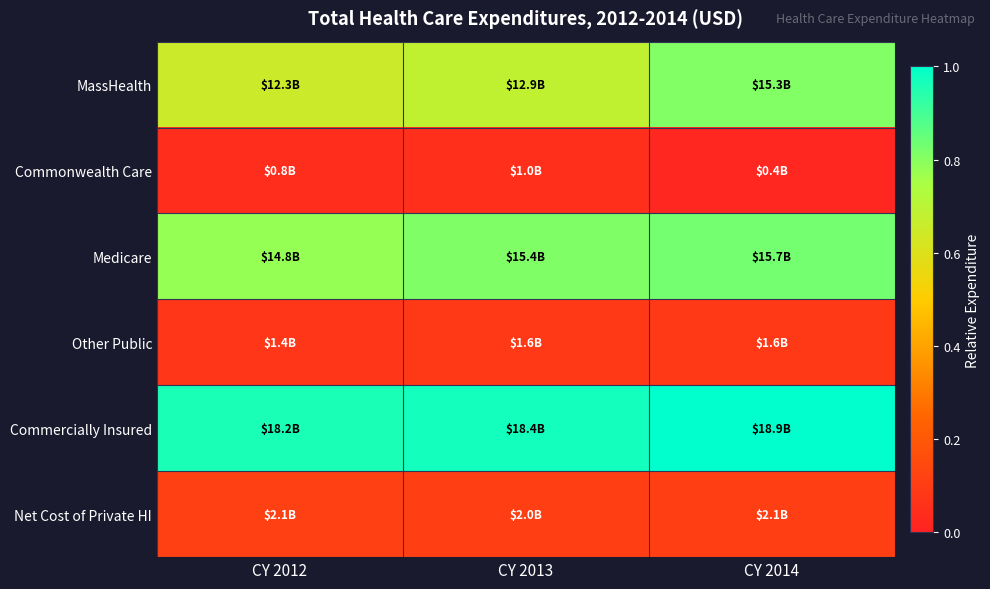

Which series has the largest total across all categories?

Commercially Insured